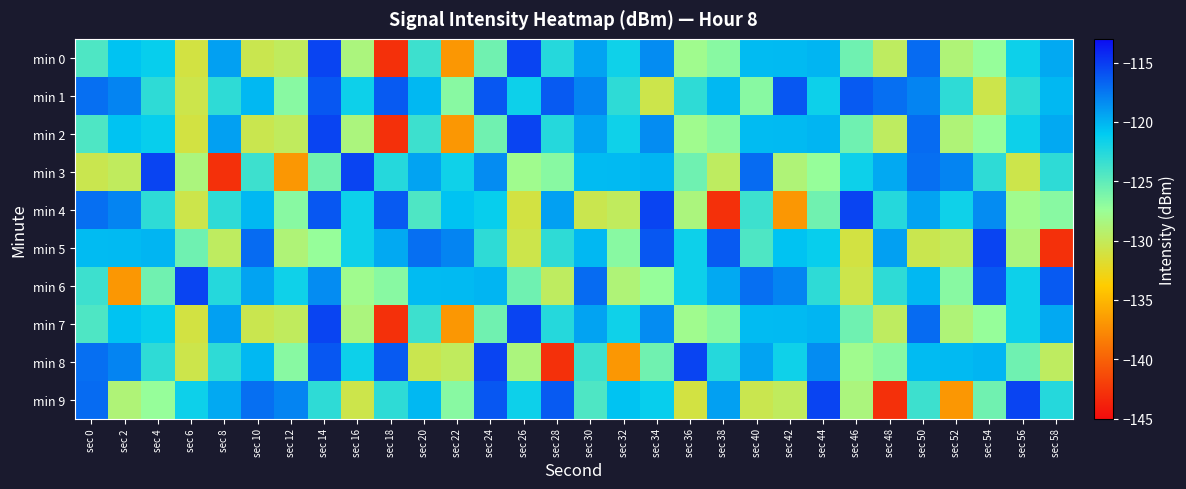

Which series has the largest total across all categories?

min 1